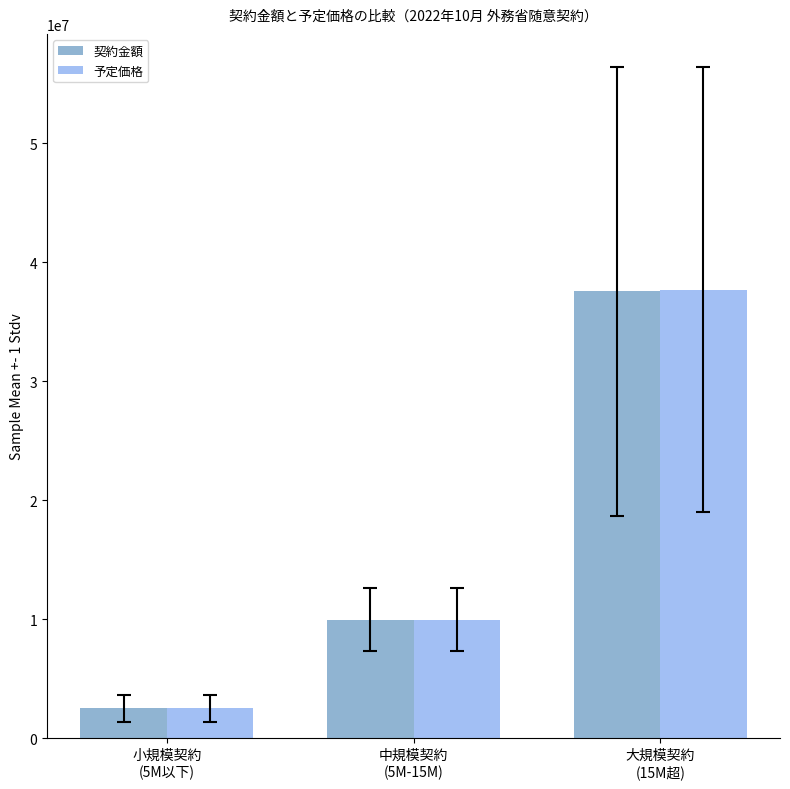

What is the average value of the 契約金額 series?

16658220.5